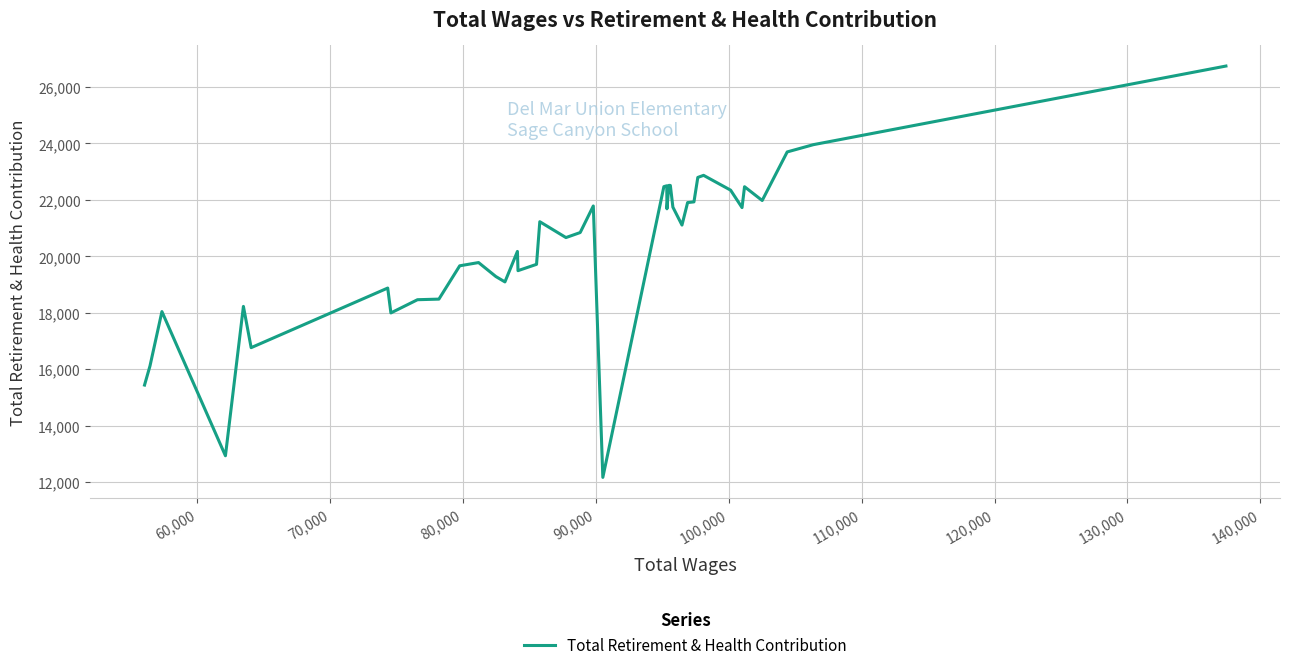

What is the maximum value shown in the chart?

26741